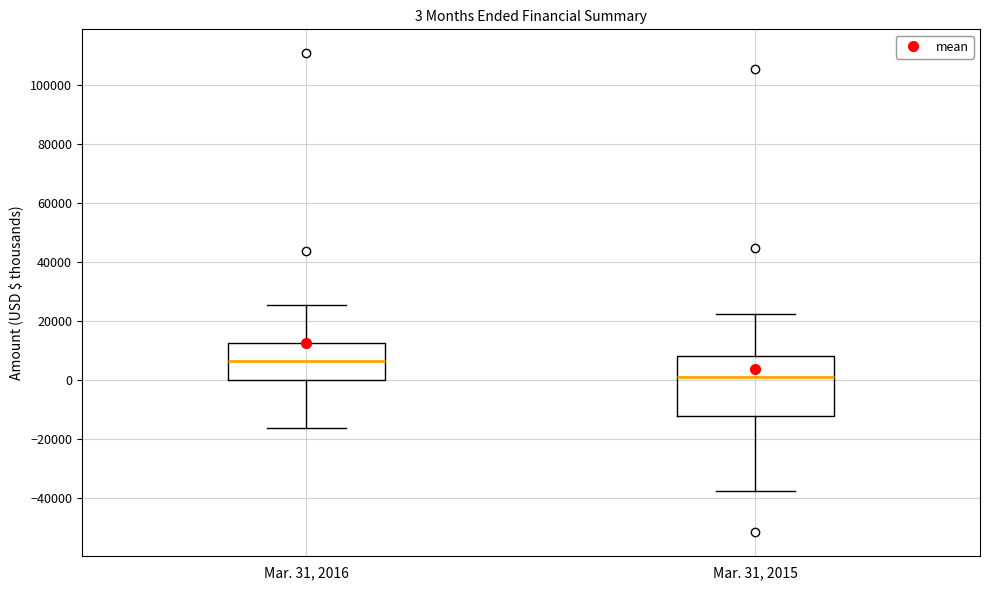

Comparing the boxes themselves (not the whiskers), which one is the tallest?

Mar. 31, 2015